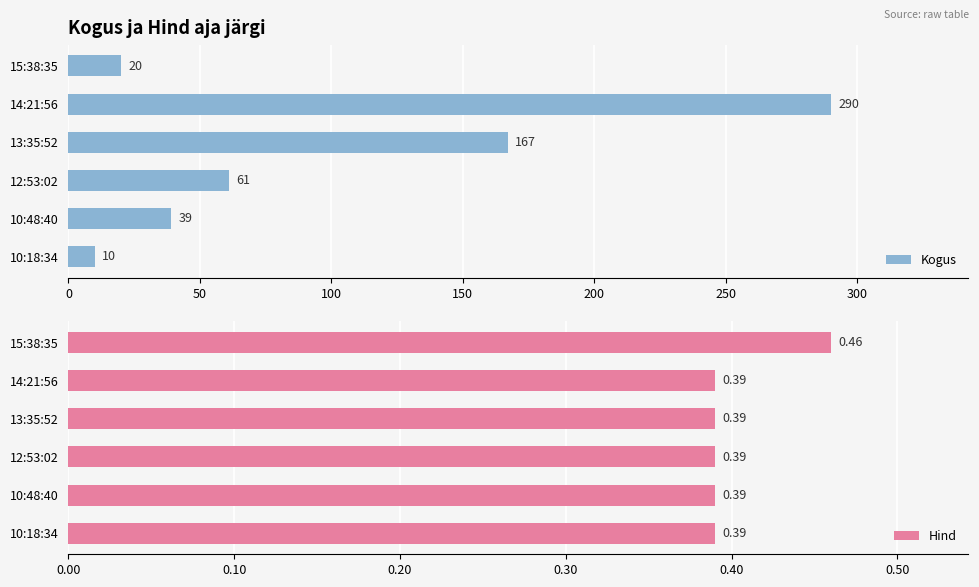

What is the average value of the Kogus series?

98